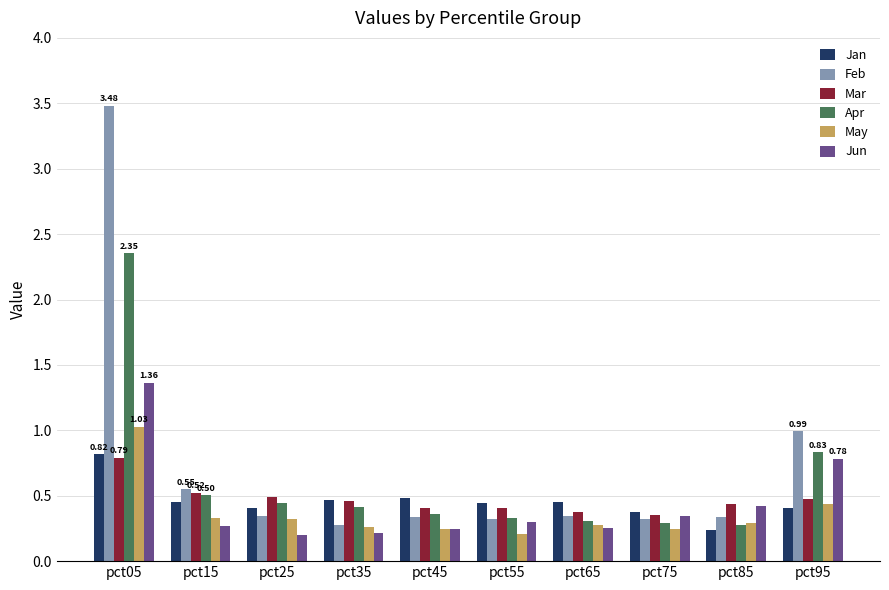

Which series changed the most between pct15 and pct65?

Feb